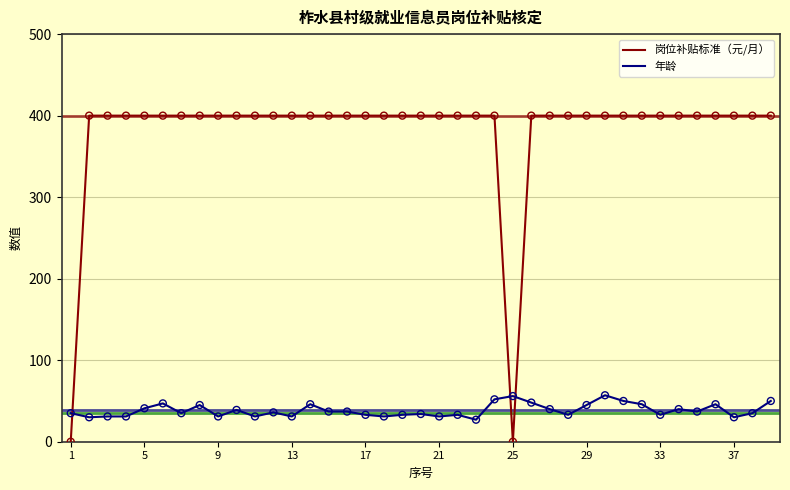

At how many categories does at least one series exceed 366?

37